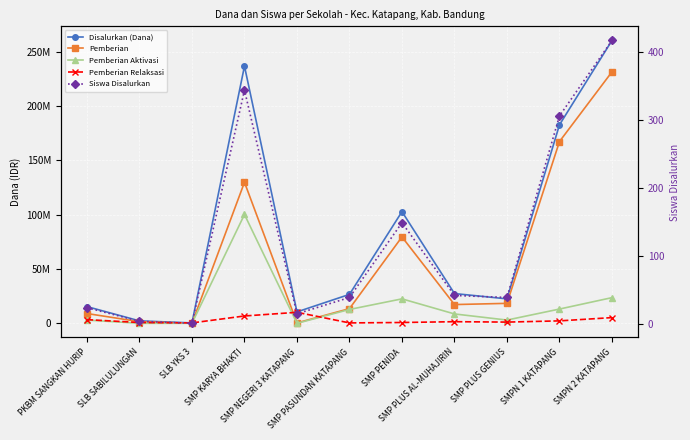

What is the difference between the Disalurkan (Dana) values at PKBM SANGKAN HURIP and SMP PENIDA?

87375000